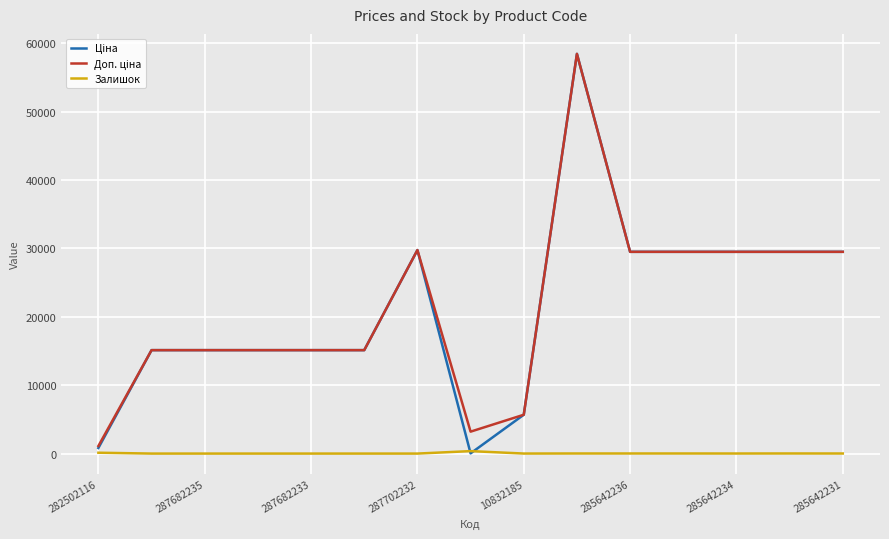

What is the greatest value displayed?

58426.5